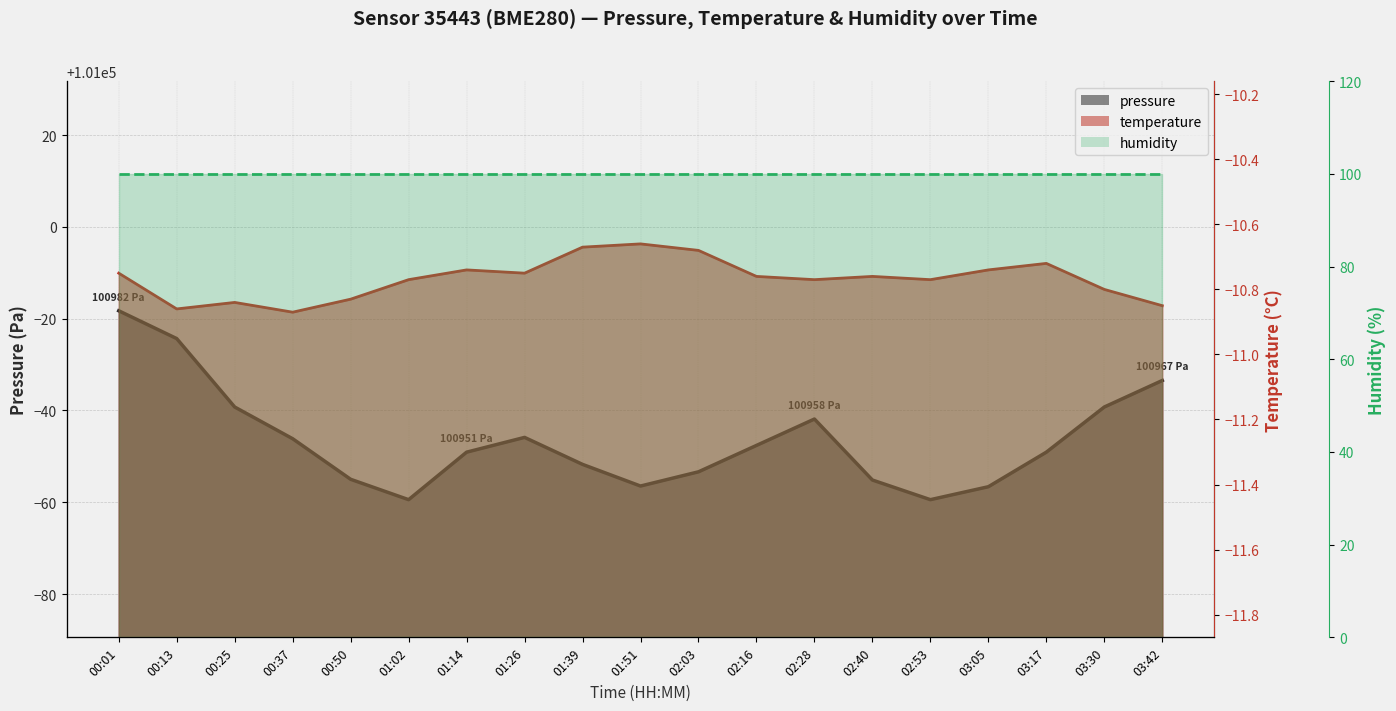

Rank the categories by pressure value from highest to lowest.

00:01, 00:13, 03:42, 00:25, 03:30, 02:28, 01:26, 00:37, 02:16, 01:14, 03:17, 01:39, 02:03, 00:50, 02:40, 01:51, 03:05, 01:02, 02:53